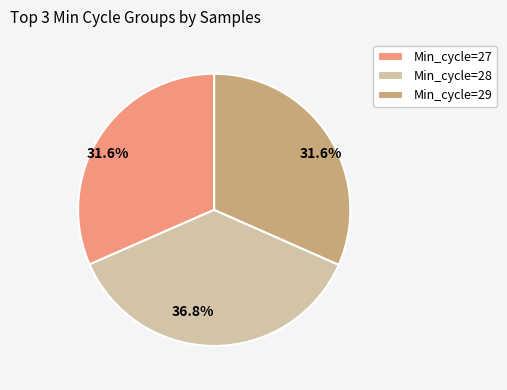

Count the number of slices in the pie.

3